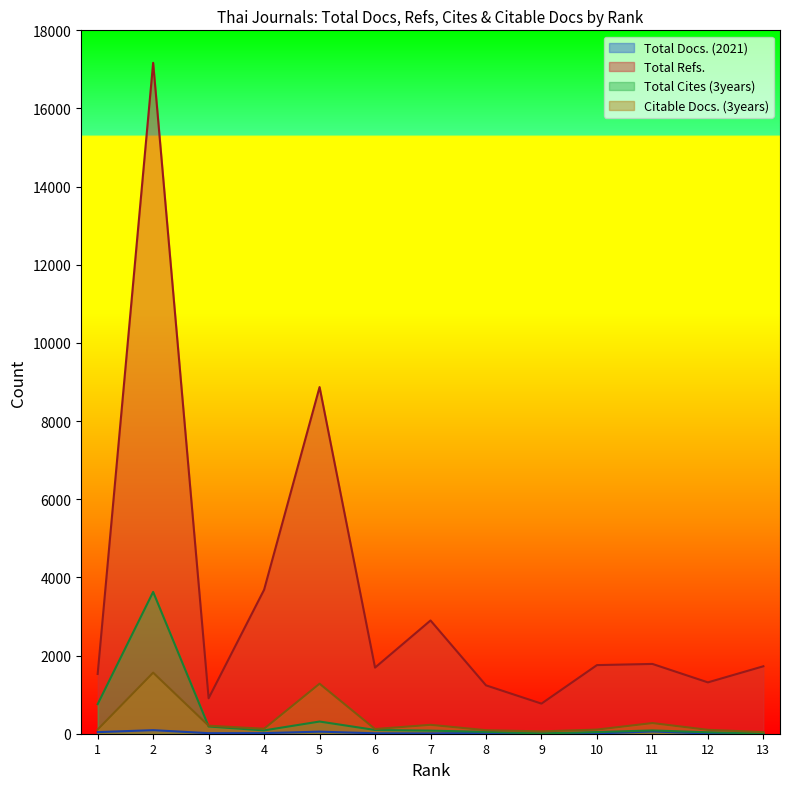

Where does the Total Cites (3years) series first go above 84?

1